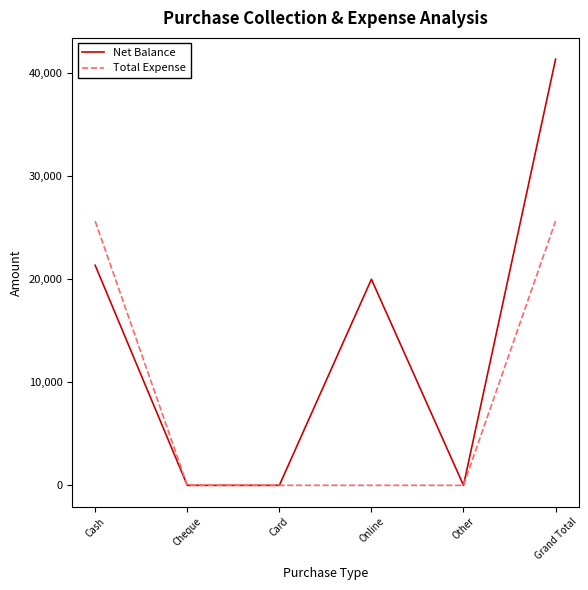

At which label does Net Balance first exceed 20000?

Cash